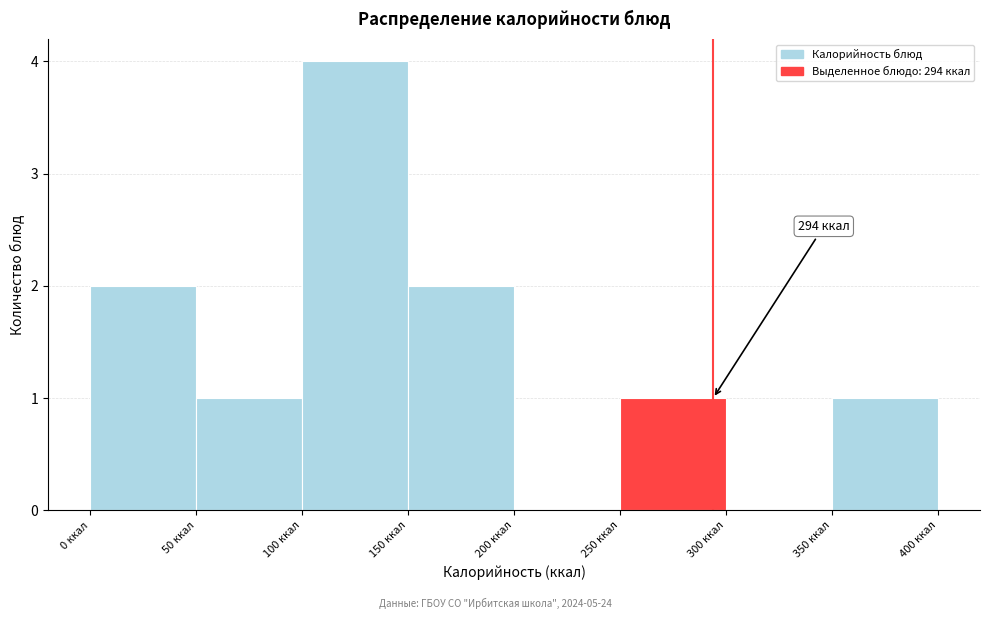

Which range on the x-axis has the tallest bar?

100 to 150